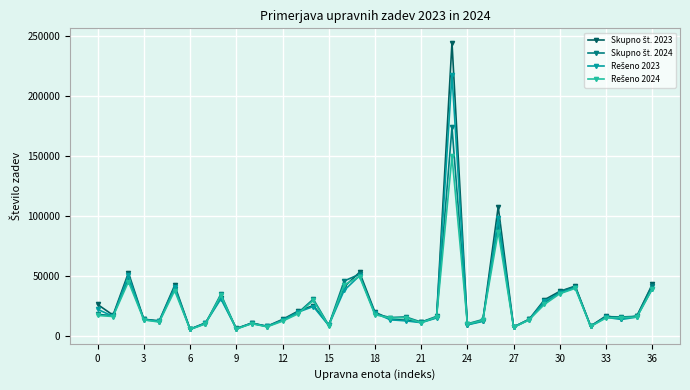

What is the difference between the highest and lowest values at 0?

9182